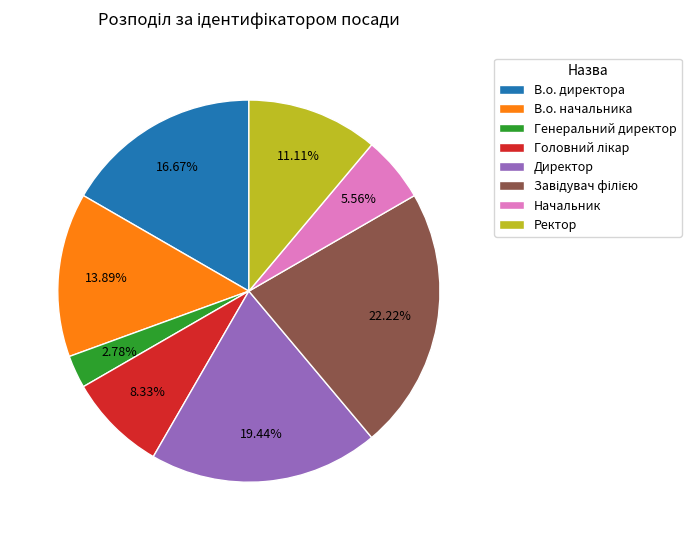

Is it true that Генеральний директор is 3% of the pie?

True